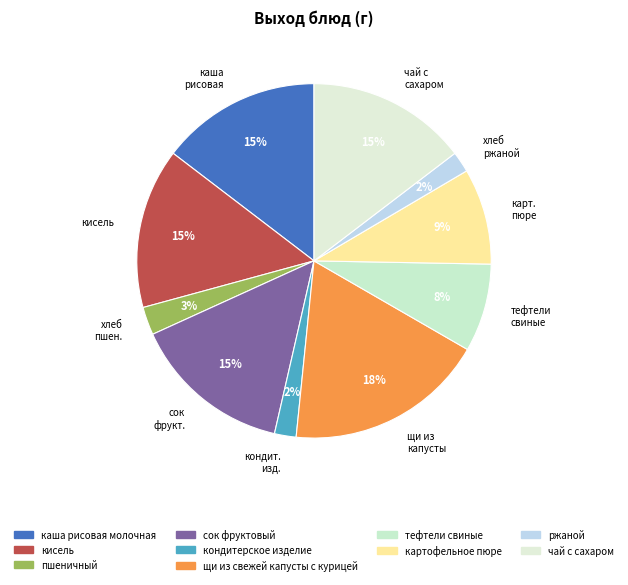

Between хлеб ржаной and сок фрукт., which is larger?

сок фрукт.